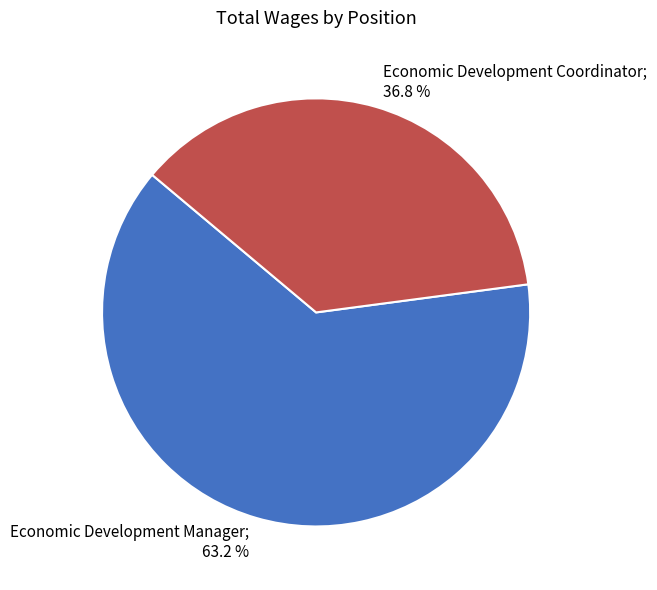

Is there a majority slice in this chart?

Yes